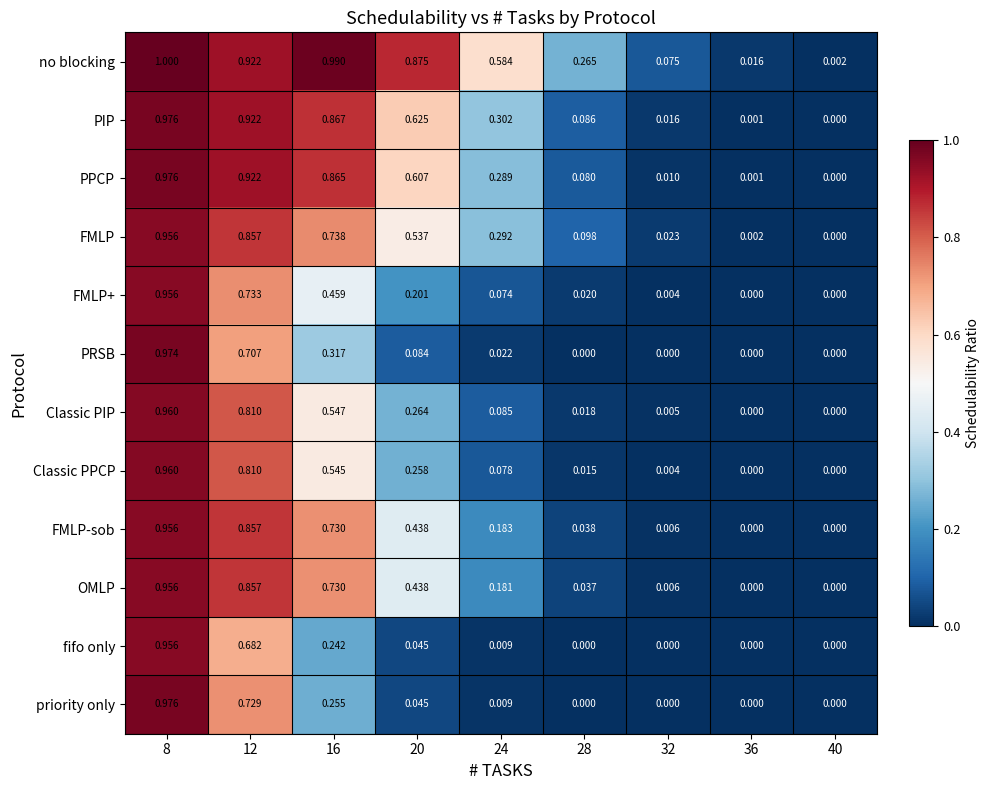

Which series changed the most between 8 and 12?

fifo only